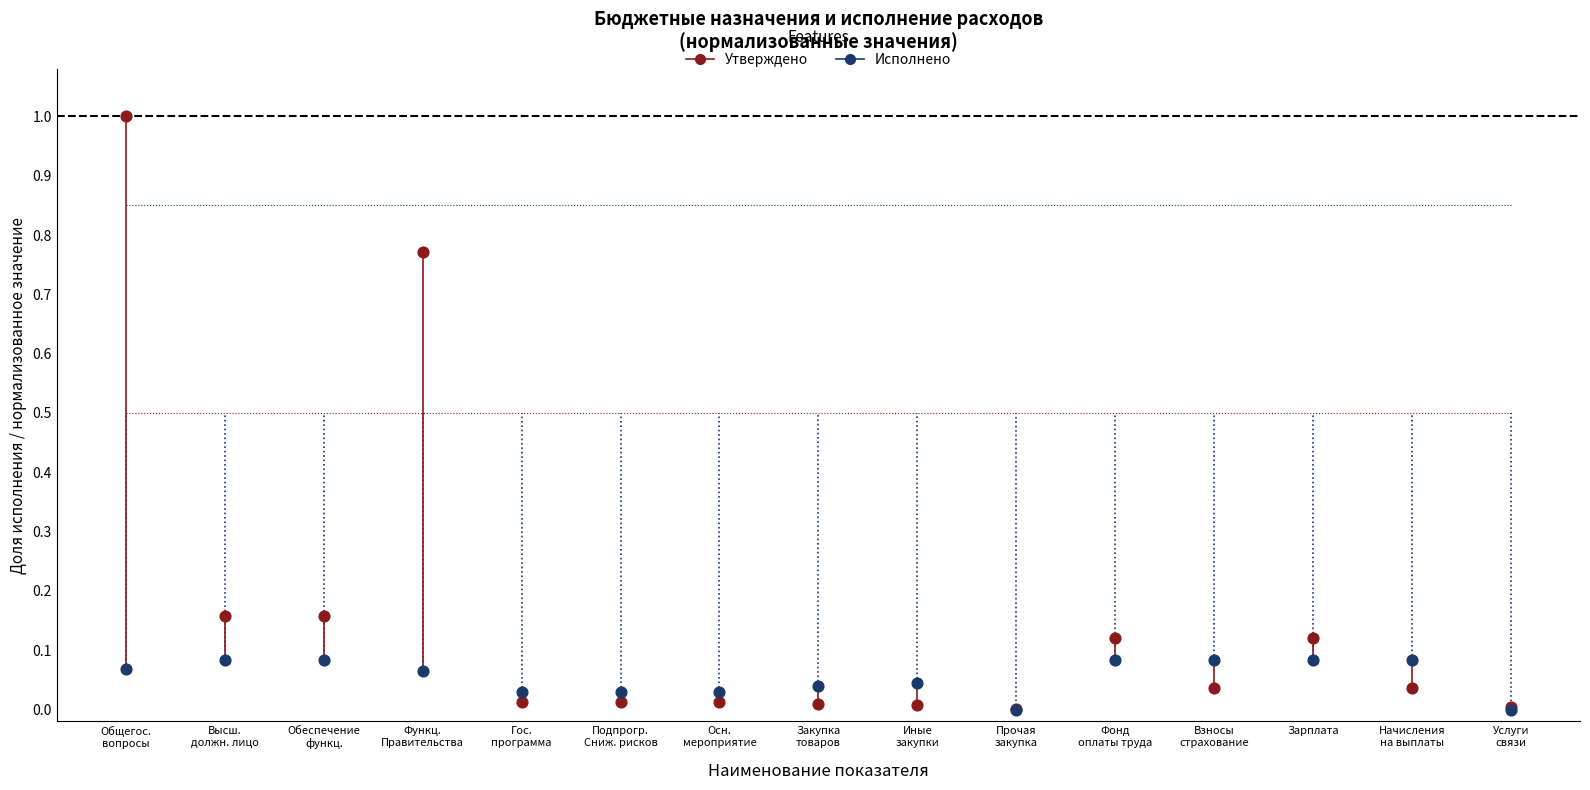

Which series has the widest spread of Y values?

Утверждено